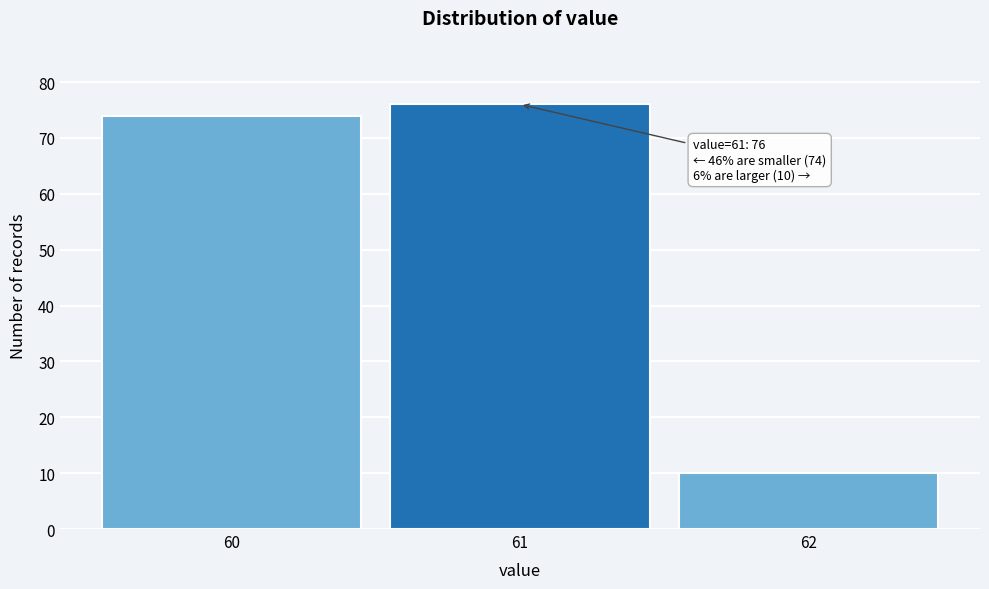

Reading left to right, list all the values displayed in this chart.

60=74	61=76	62=10